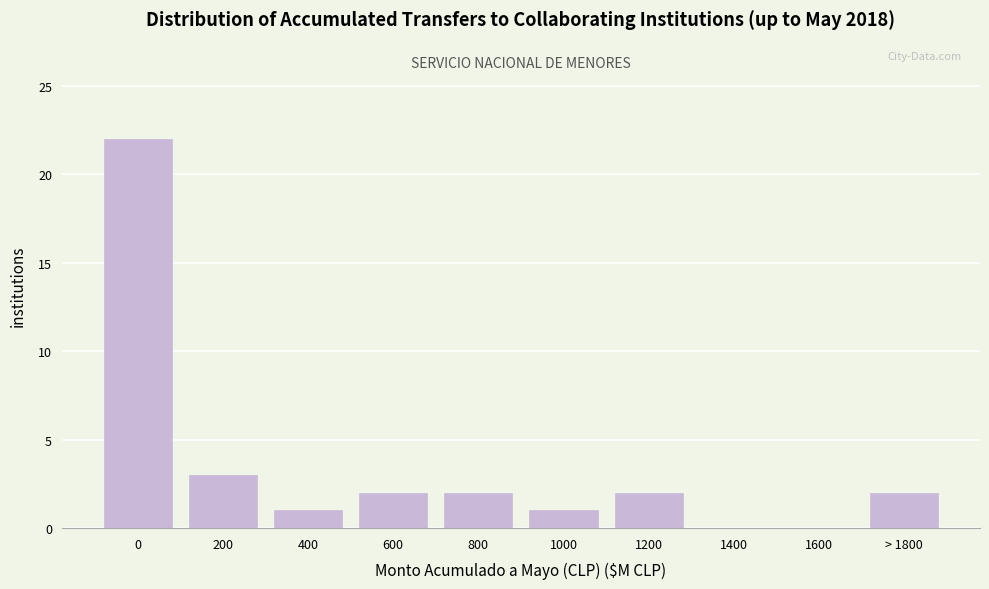

Reading left to right, transcribe all the data shown in this chart.

0=22	200=3	400=1	600=2	800=2	1000=1	1200=2	1400=0	1600=0	> 1800=2